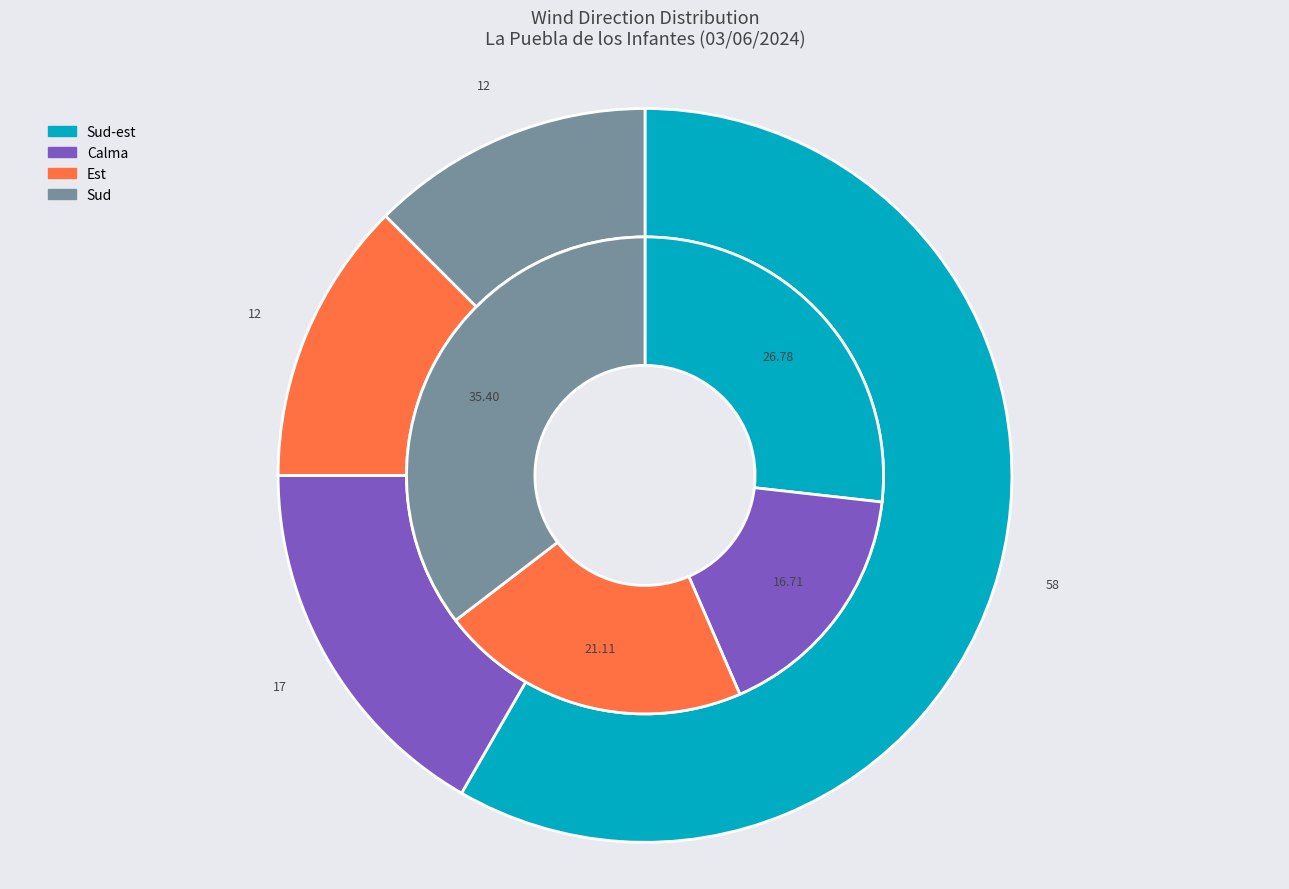

How many slices are in this pie chart?

4